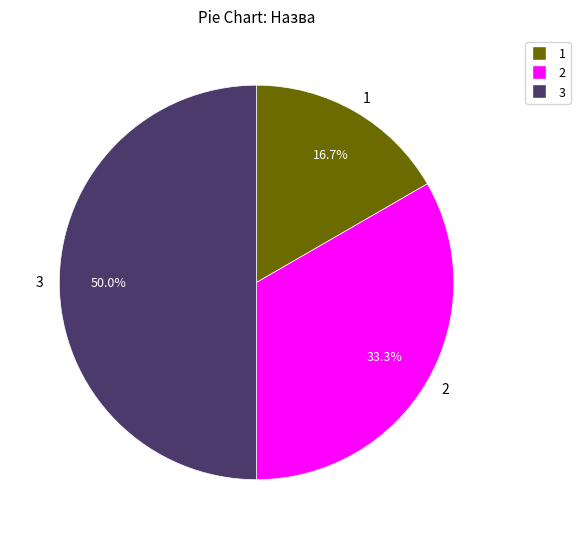

To the nearest percent, what is the average slice percentage?

33%